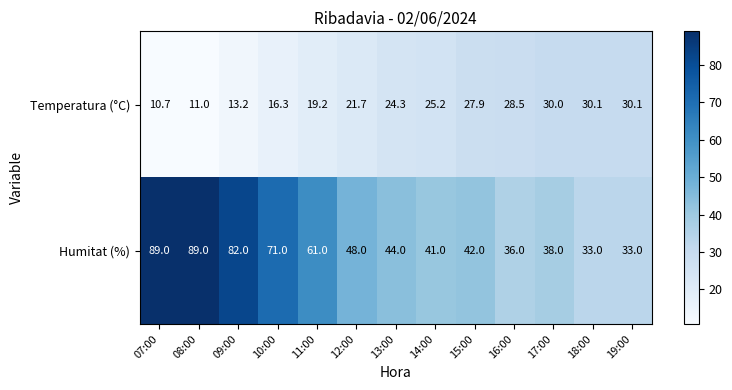

What is the maximum value shown in the chart?

89.0